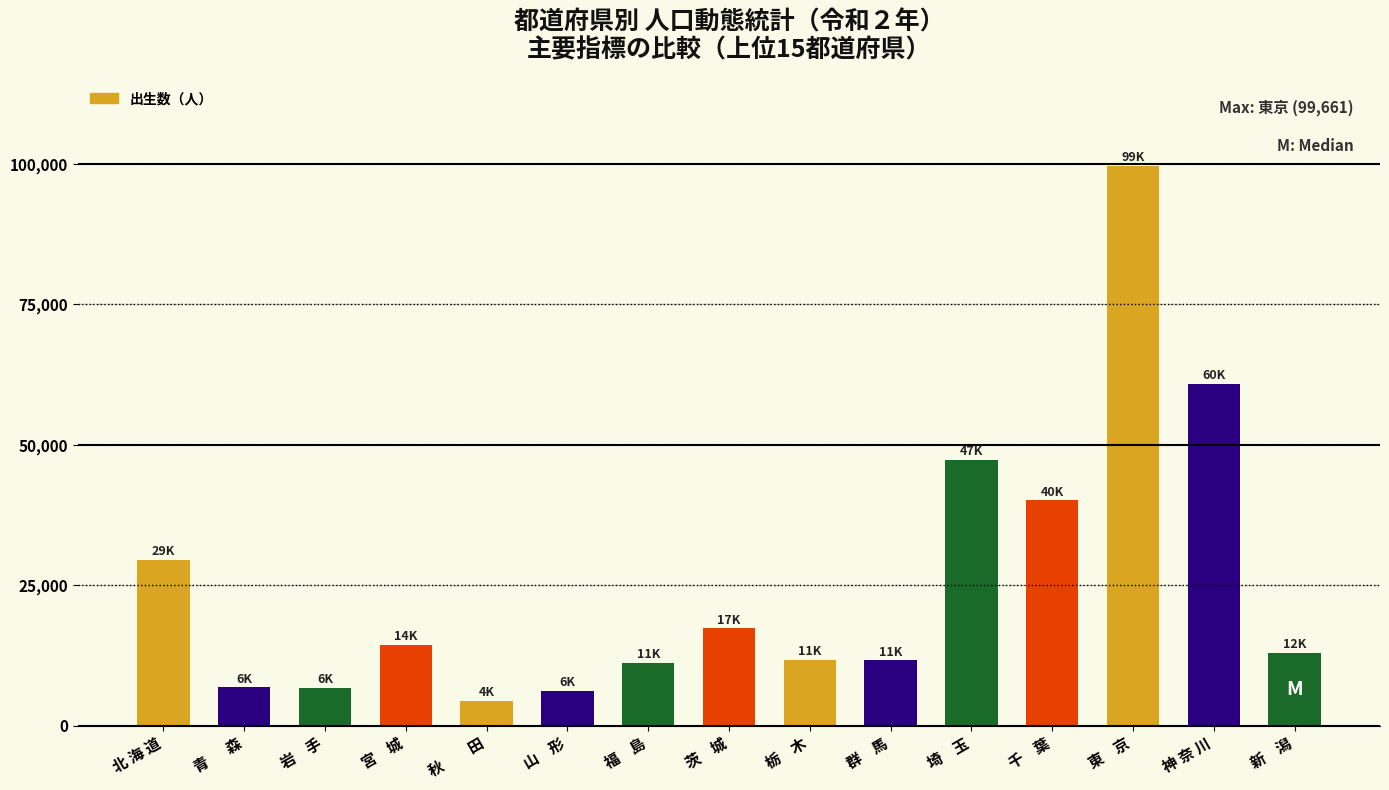

How many series are shown in this chart?

1